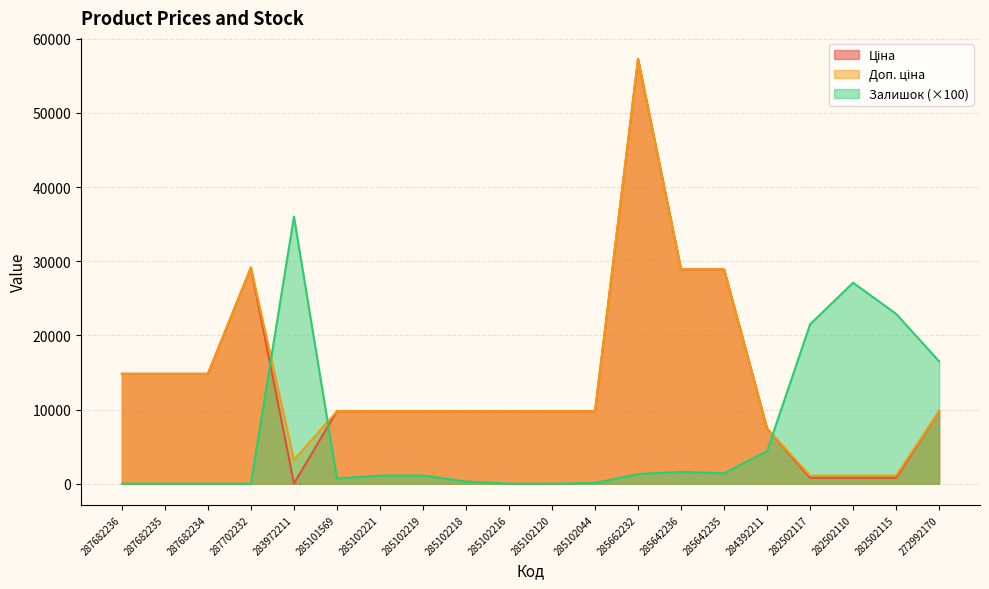

At which category does Доп. ціна reach its first local peak?

287702232